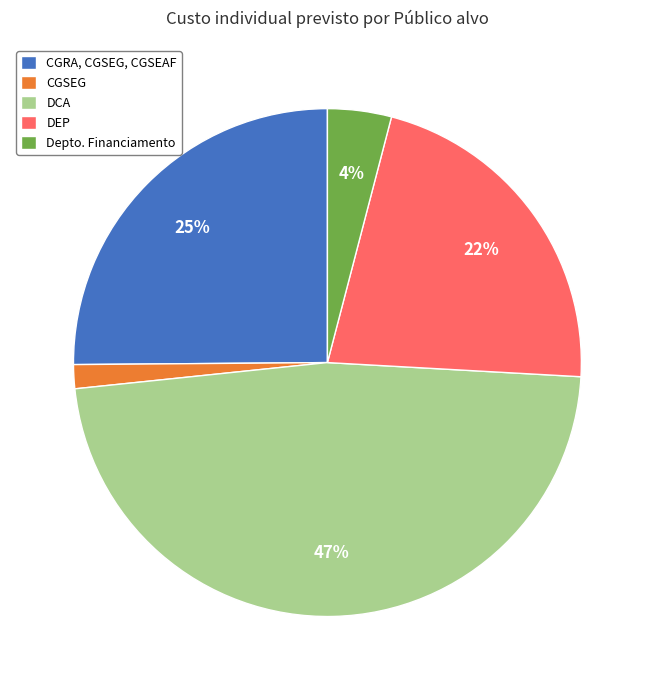

What is the ratio of the value at DEP to the value at CGRA, CGSEG, CGSEAF?

0.9